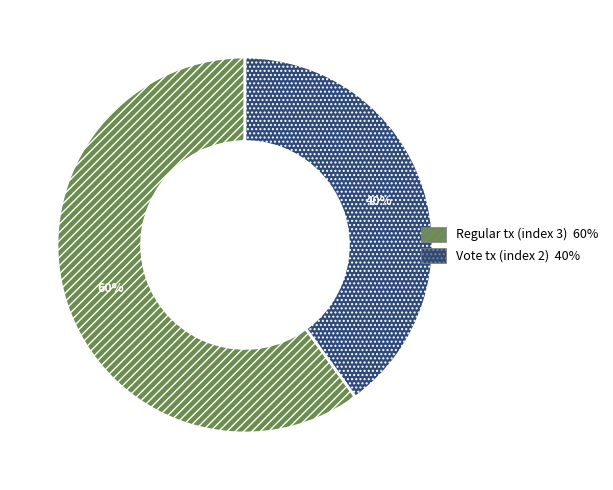

To the nearest percent, what is the difference between the largest and smallest slice percentages?

20%